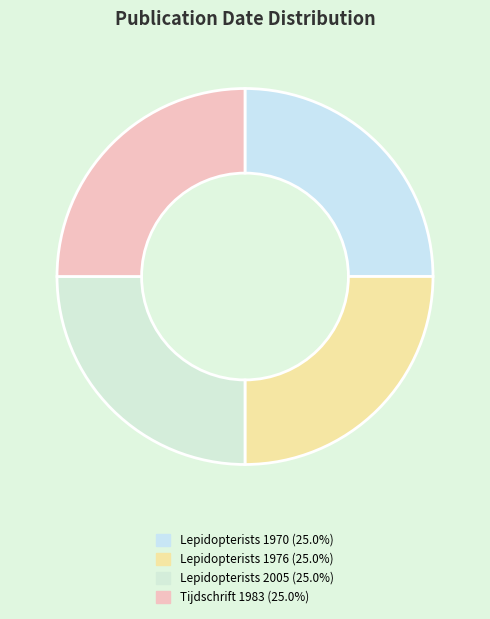

Is there a majority slice in this chart?

No